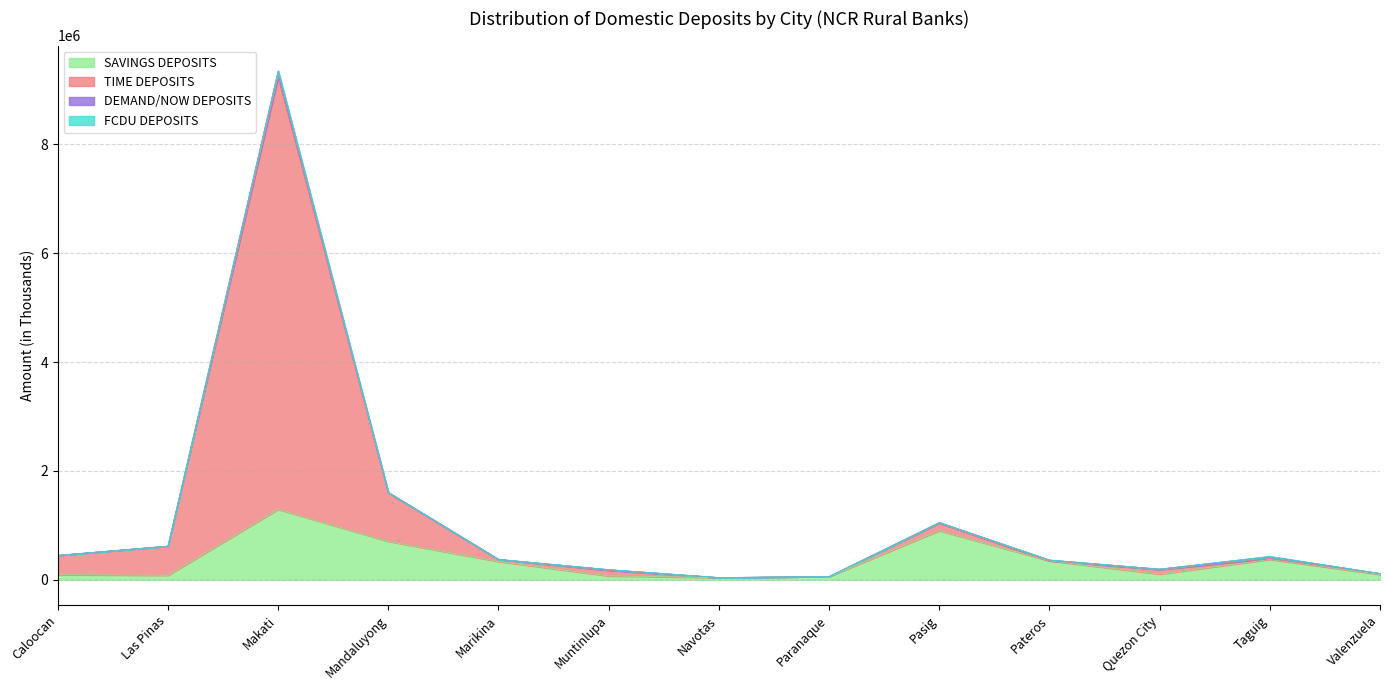

What is the maximum value for SAVINGS DEPOSITS?

1293477.4